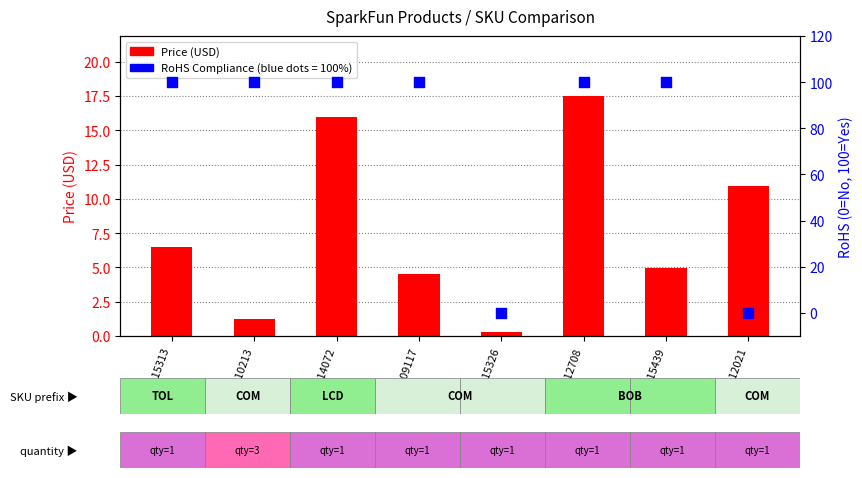

Is the value of Price (USD) at LCD-14072 greater than the value of RoHS Compliance (100=Yes) at TOL-15313?

No